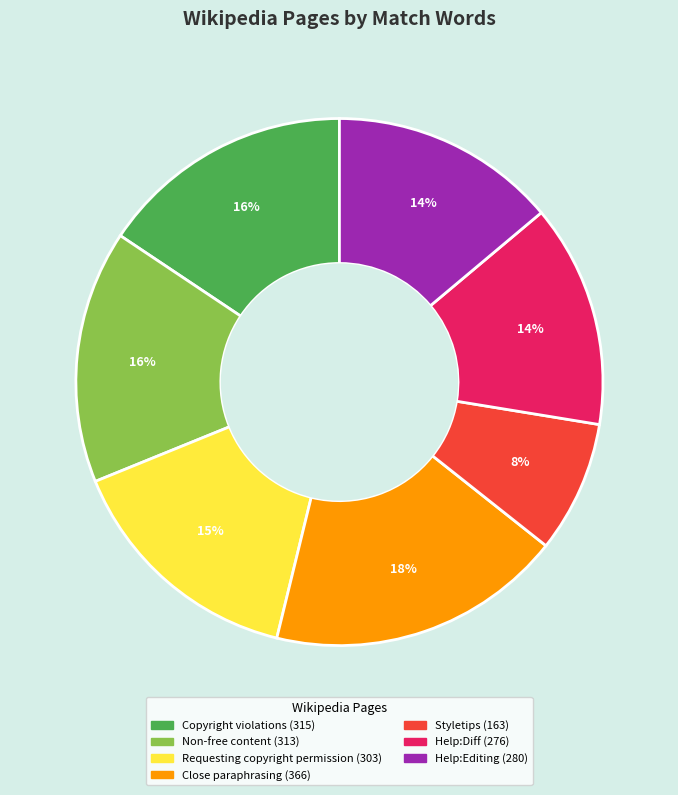

Is Help:Editing the majority of the pie?

No